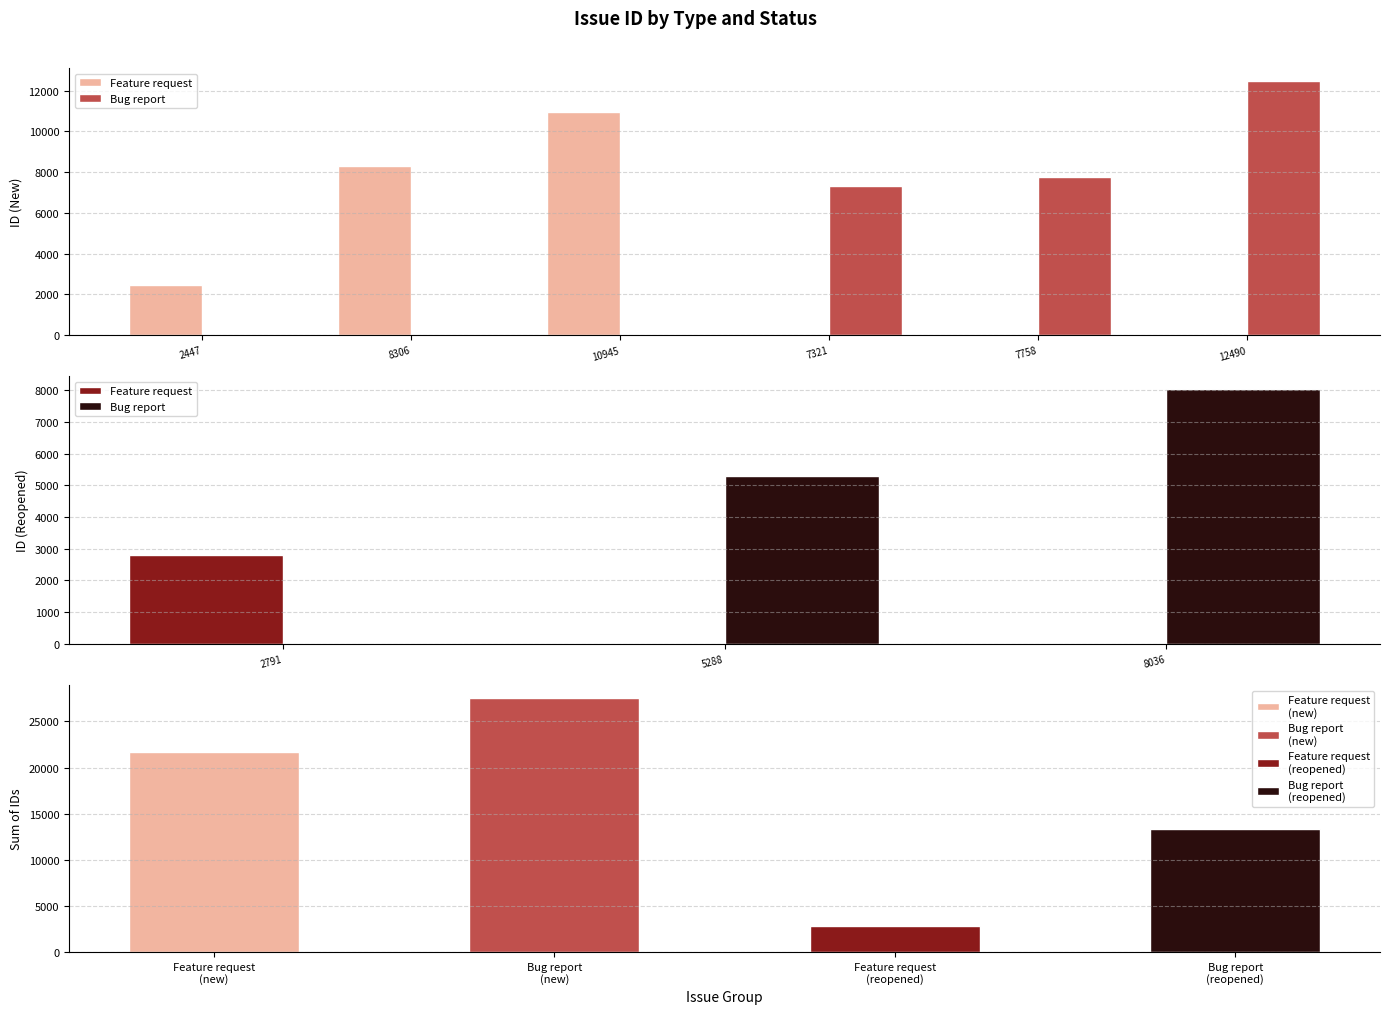

Between 8306 and 2447, which is larger?

8306